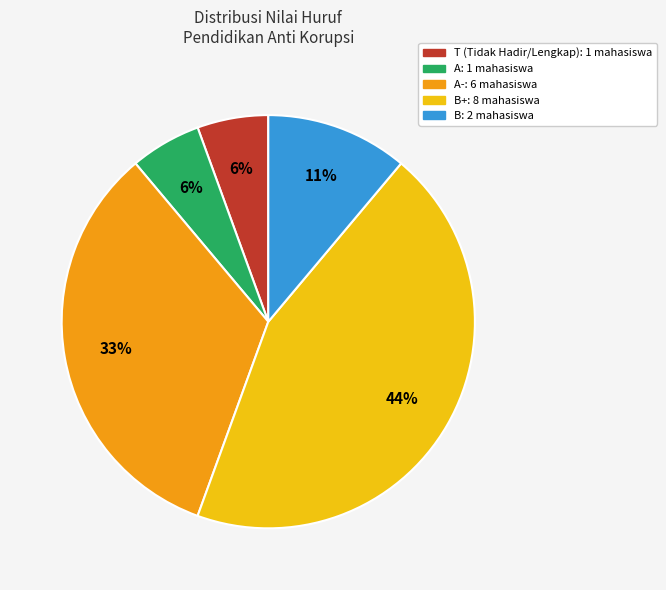

To the nearest percent, what is the average slice percentage?

20%